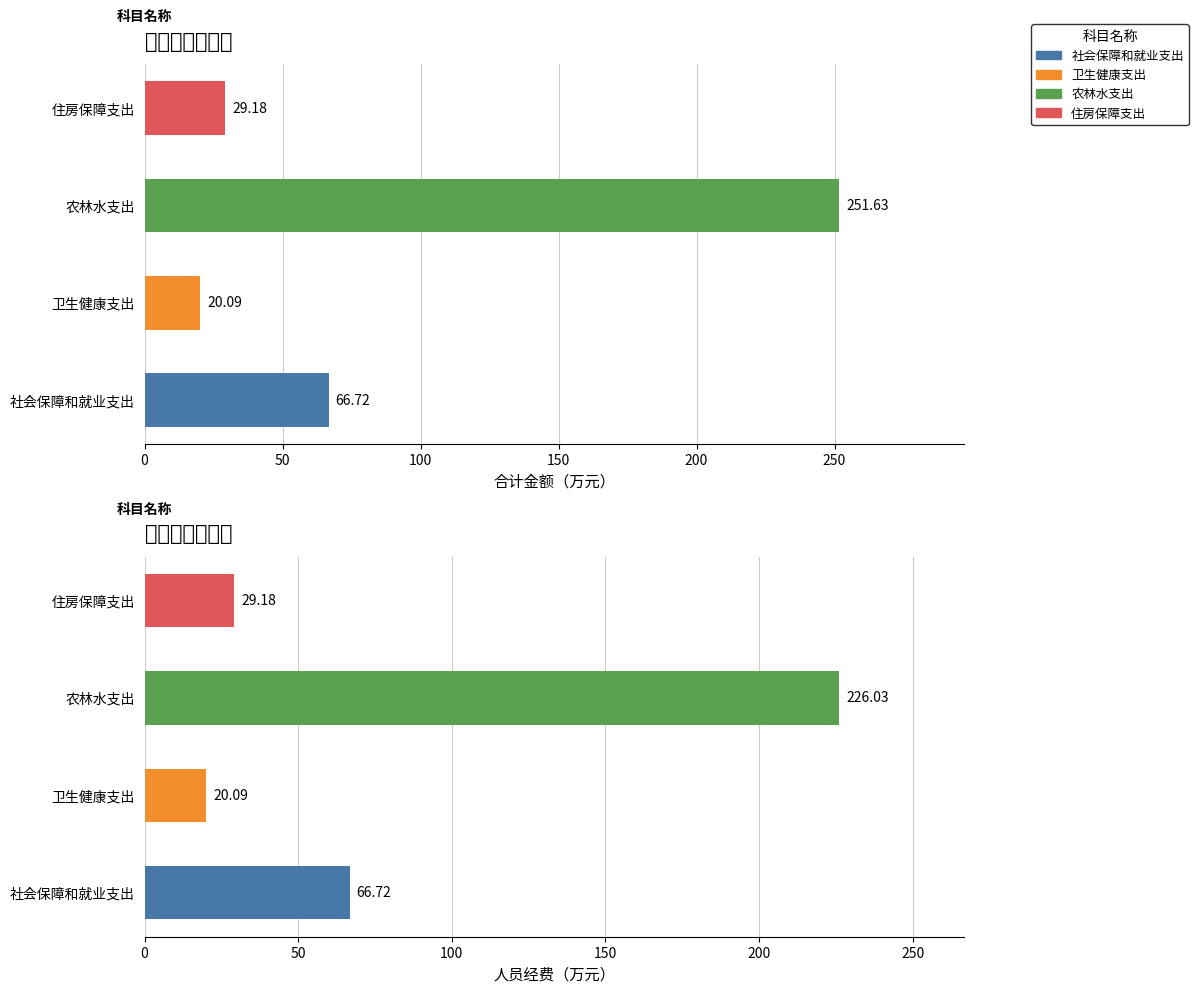

Between 0 and 100, which is larger?

100